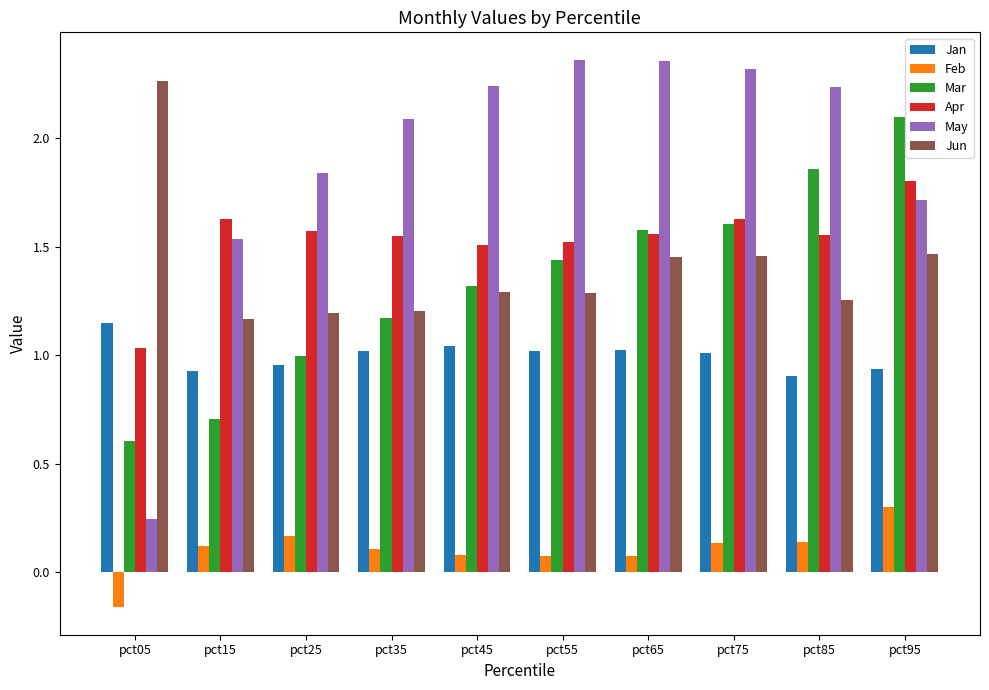

How many categories are shown in the chart?

10